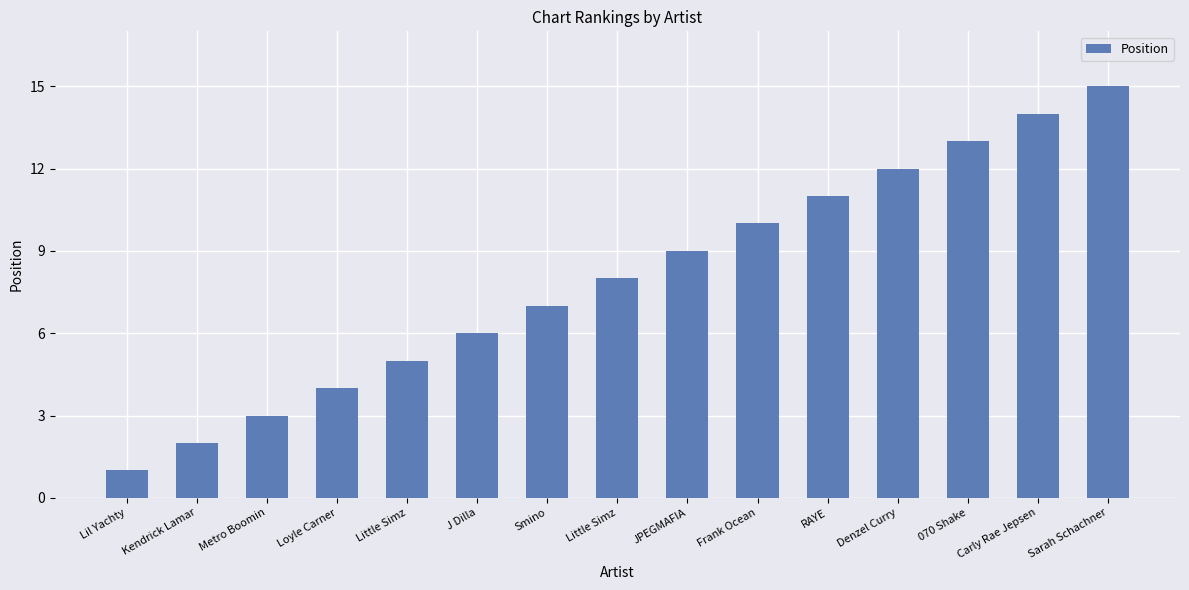

How many bars are there in total?

15